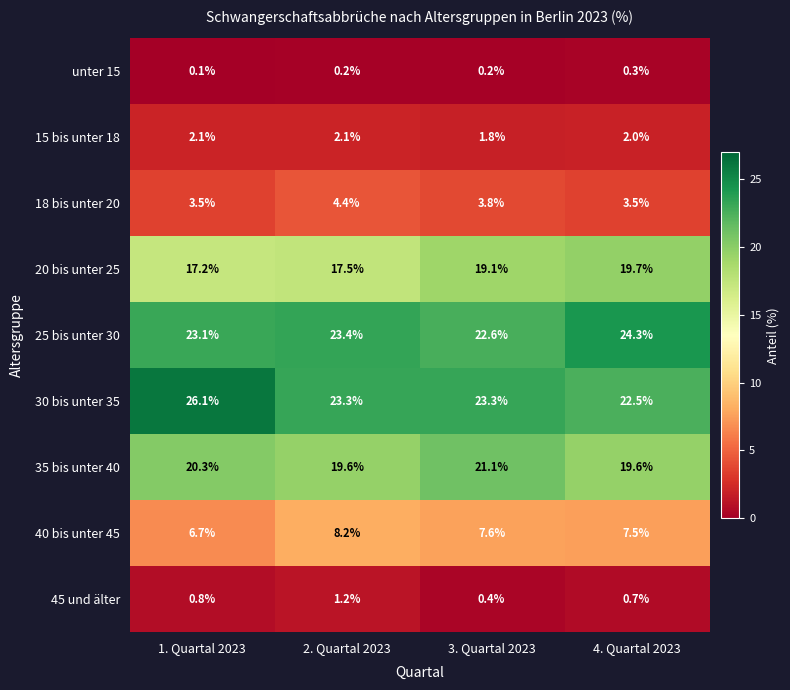

What is the difference between the maximum and minimum values in the 45 und älter series?

0.8